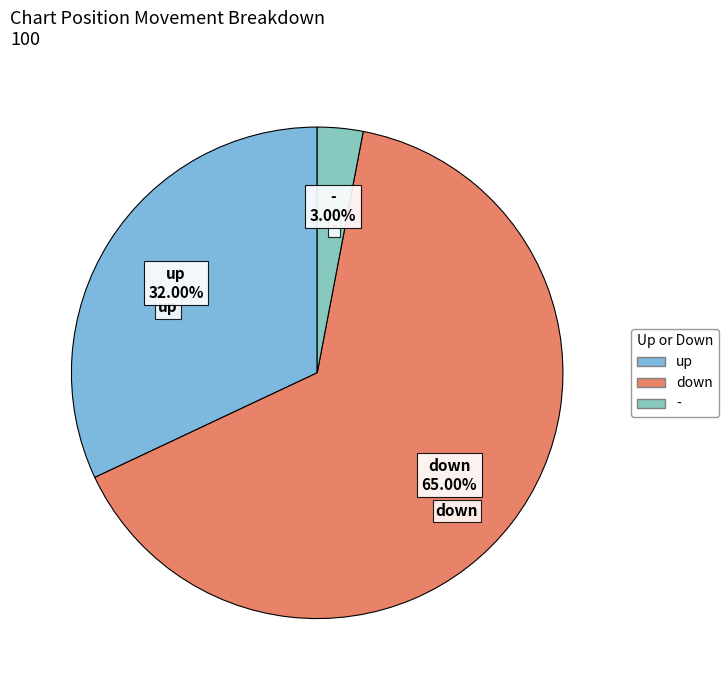

Is it true that - is 30% of the pie?

False